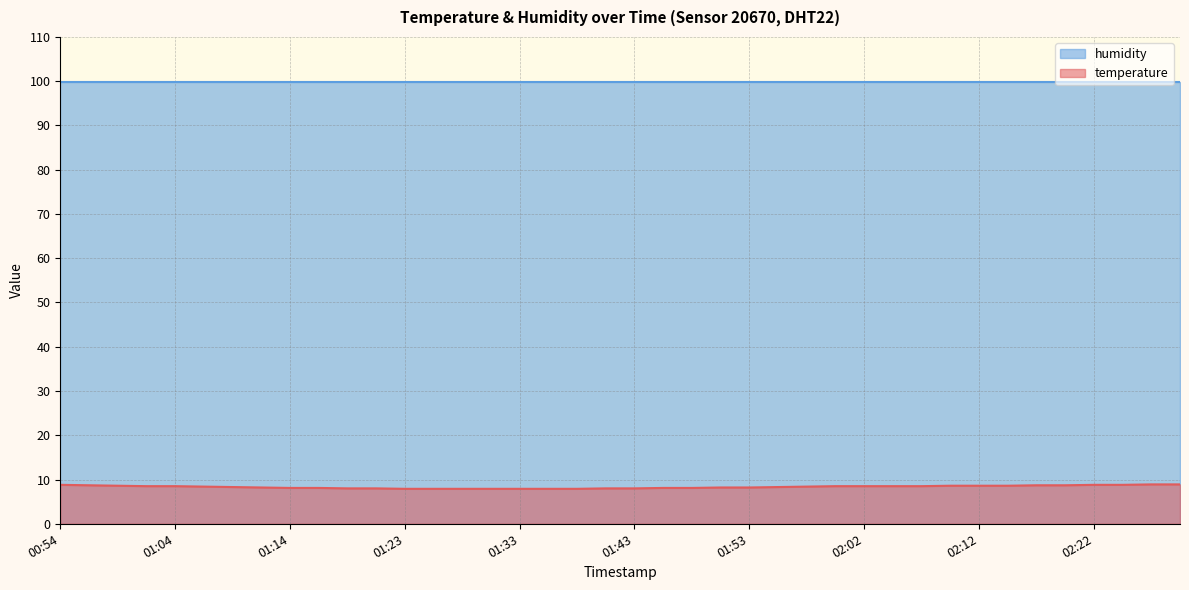

Which category has the highest value across all series?

02:27